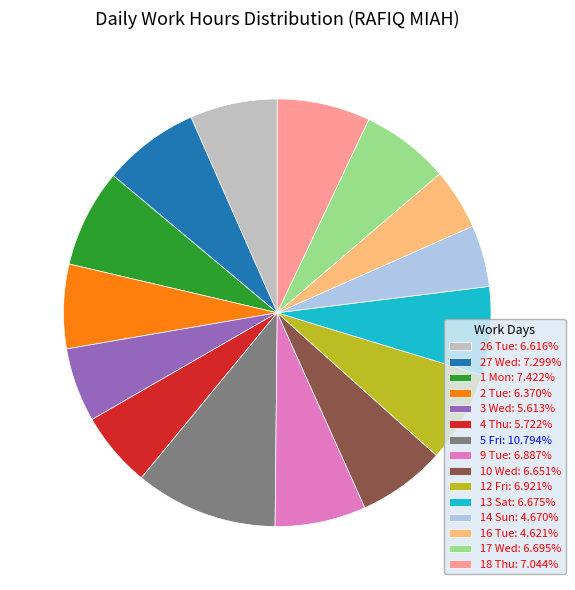

Which has a higher value, 18 Thu or 2 Tue?

18 Thu